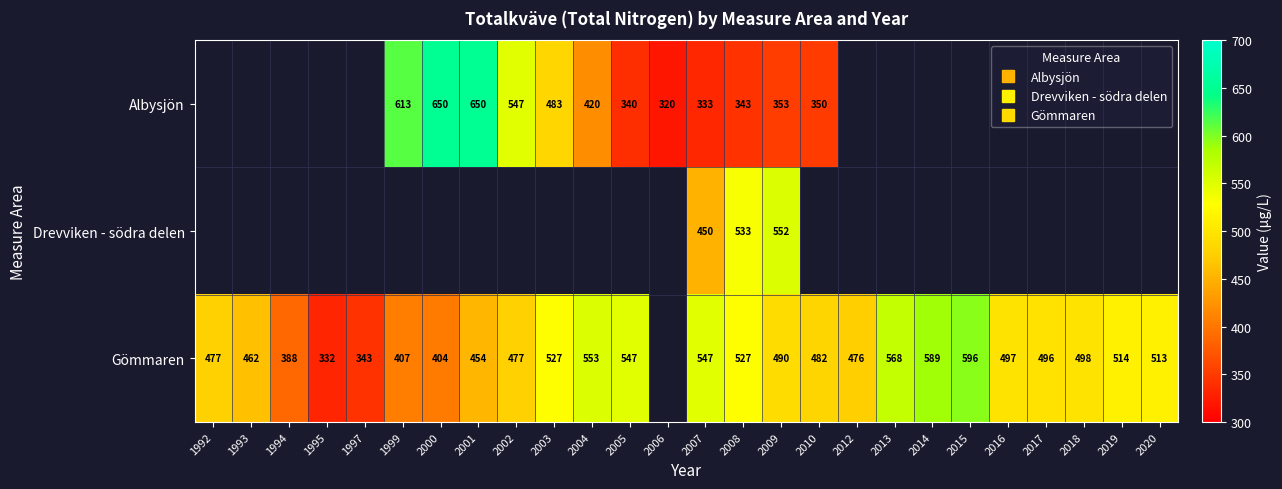

Count the number of data series in this chart.

3